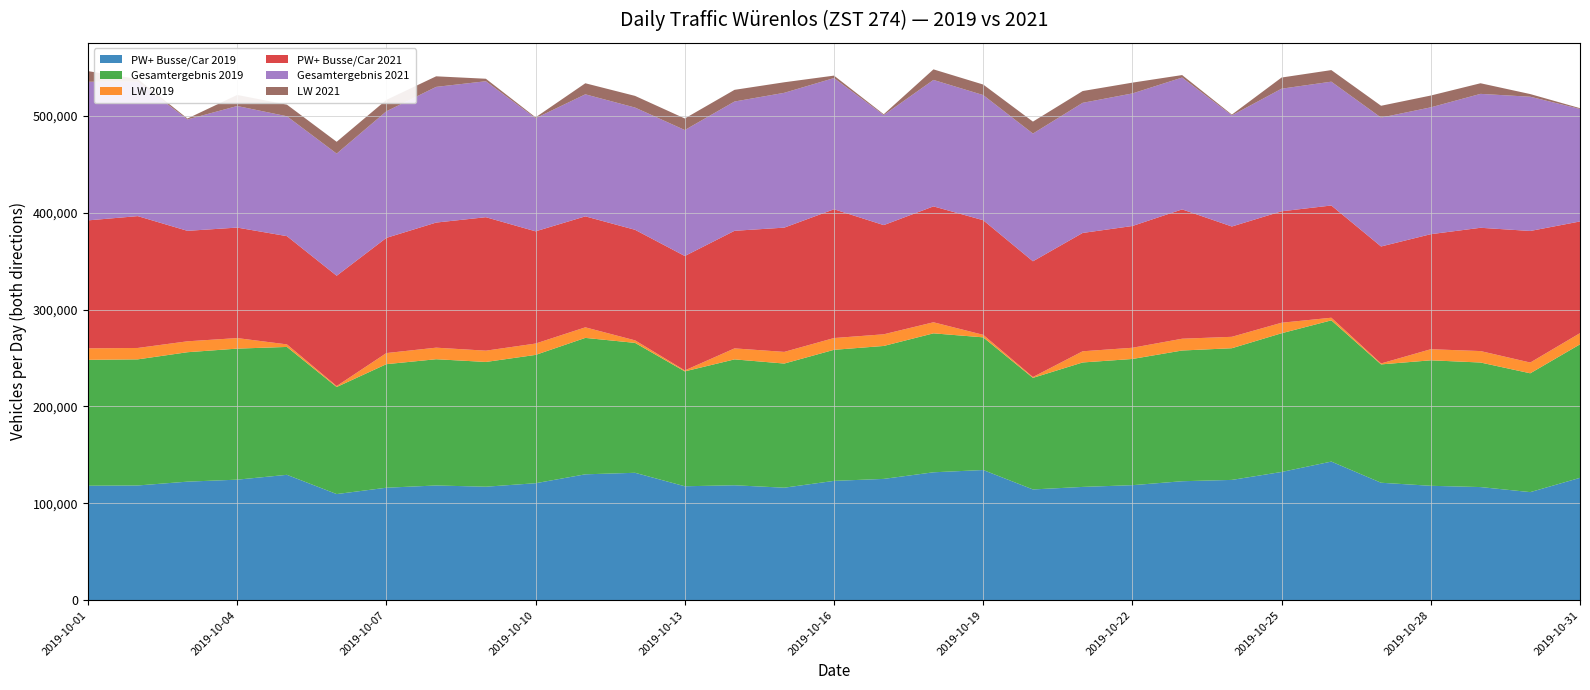

Reading left to right, transcribe all the data shown in this chart.

PW+ Busse/Car 2019: 2019-10-01=118111	2019-10-02=118396	2019-10-03=122337	2019-10-04=124386	2019-10-05=129384	2019-10-06=109526	2019-10-07=116078	2019-10-08=118387	2019-10-09=117120	2019-10-10=120718	2019-10-11=129912	2019-10-12=131481	2019-10-13=117581	2019-10-14=118591	2019-10-15=116106	2019-10-16=123133	2019-10-17=125180	2019-10-18=131995	2019-10-19=134343	2019-10-20=114298	2019-10-21=116902	2019-10-22=118699	2019-10-23=122773	2019-10-24=124136	2019-10-25=132343	2019-10-26=143059	2019-10-27=121206	2019-10-28=118059	2019-10-29=116748	2019-10-30=111542	2019-10-31=126265
Gesamtergebnis 2019: 2019-10-01=129973	2019-10-02=130165	2019-10-03=133602	2019-10-04=135264	2019-10-05=132008	2019-10-06=110507	2019-10-07=127529	2019-10-08=130318	2019-10-09=128764	2019-10-10=132444	2019-10-11=140813	2019-10-12=134091	2019-10-13=118575	2019-10-14=129946	2019-10-15=128139	2019-10-16=135286	2019-10-17=137219	2019-10-18=143421	2019-10-19=136950	2019-10-20=115165	2019-10-21=128455	2019-10-22=130269	2019-10-23=134933	2019-10-24=135921	2019-10-25=143186	2019-10-26=145769	2019-10-27=122163	2019-10-28=129518	2019-10-29=128565	2019-10-30=122640	2019-10-31=137814
LW 2019: 2019-10-01=11862	2019-10-02=11769	2019-10-03=11265	2019-10-04=10878	2019-10-05=2624	2019-10-06=981	2019-10-07=11451	2019-10-08=11931	2019-10-09=11644	2019-10-10=11726	2019-10-11=10901	2019-10-12=2610	2019-10-13=994	2019-10-14=11355	2019-10-15=12033	2019-10-16=12153	2019-10-17=12039	2019-10-18=11426	2019-10-19=2607	2019-10-20=867	2019-10-21=11553	2019-10-22=11570	2019-10-23=12160	2019-10-24=11785	2019-10-25=10843	2019-10-26=2710	2019-10-27=957	2019-10-28=11459	2019-10-29=11817	2019-10-30=11098	2019-10-31=11549
PW+ Busse/Car 2021: 2019-10-01=132087	2019-10-02=136084	2019-10-03=114031	2019-10-04=114065	2019-10-05=111740	2019-10-06=113859	2019-10-07=118917	2019-10-08=129131	2019-10-09=137775	2019-10-10=115833	2019-10-11=114557	2019-10-12=114114	2019-10-13=118100	2019-10-14=121382	2019-10-15=128262	2019-10-16=132916	2019-10-17=112713	2019-10-18=119633	2019-10-19=118303	2019-10-20=119467	2019-10-21=122143	2019-10-22=125679	2019-10-23=133505	2019-10-24=113869	2019-10-25=115034	2019-10-26=115856	2019-10-27=120764	2019-10-28=118743	2019-10-29=127258	2019-10-30=135811	2019-10-31=115297
Gesamtergebnis 2021: 2019-10-01=143066	2019-10-02=138807	2019-10-03=114982	2019-10-04=125479	2019-10-05=123737	2019-10-06=126063	2019-10-07=130652	2019-10-08=140046	2019-10-09=140346	2019-10-10=116745	2019-10-11=125963	2019-10-12=126167	2019-10-13=130026	2019-10-14=133437	2019-10-15=139150	2019-10-16=135438	2019-10-17=113564	2019-10-18=130531	2019-10-19=129171	2019-10-20=131821	2019-10-21=134308	2019-10-22=136832	2019-10-23=136077	2019-10-24=114685	2019-10-25=126553	2019-10-26=127803	2019-10-27=133001	2019-10-28=130928	2019-10-29=138219	2019-10-30=138556	2019-10-31=116103
LW 2021: 2019-10-01=10979	2019-10-02=2723	2019-10-03=951	2019-10-04=11414	2019-10-05=11997	2019-10-06=12204	2019-10-07=11735	2019-10-08=10915	2019-10-09=2571	2019-10-10=912	2019-10-11=11406	2019-10-12=12053	2019-10-13=11926	2019-10-14=12055	2019-10-15=10888	2019-10-16=2522	2019-10-17=851	2019-10-18=10898	2019-10-19=10868	2019-10-20=12354	2019-10-21=12165	2019-10-22=11153	2019-10-23=2572	2019-10-24=816	2019-10-25=11519	2019-10-26=11947	2019-10-27=12237	2019-10-28=12185	2019-10-29=10961	2019-10-30=2745	2019-10-31=806